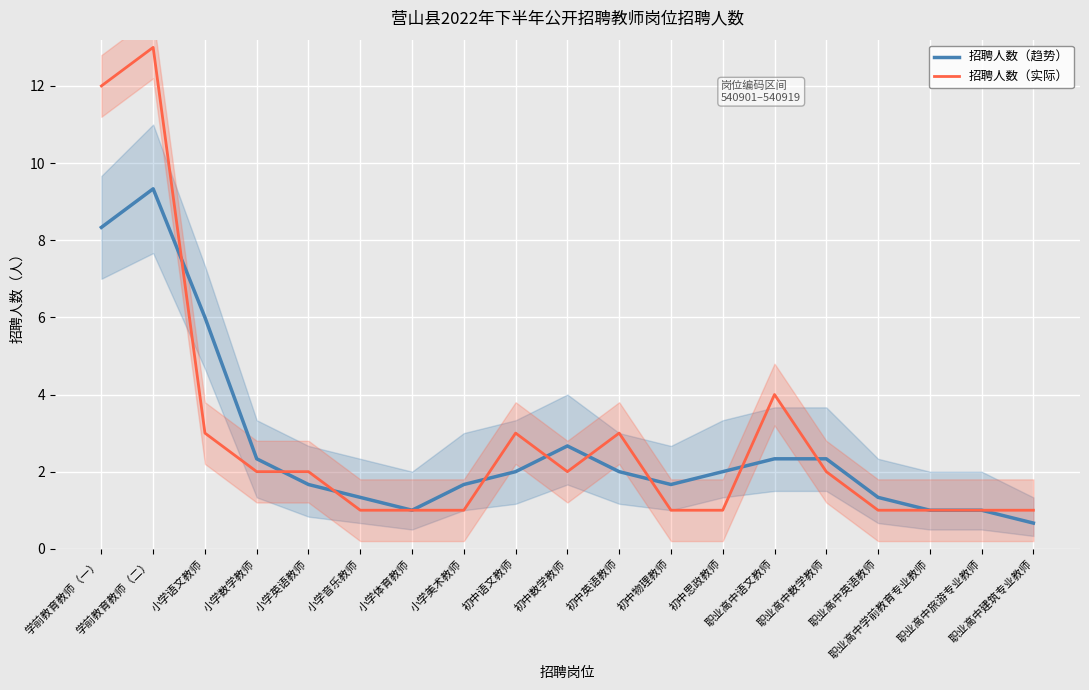

Rank the series by their maximum value, from lowest to highest.

招聘人数（趋势）, 招聘人数（实际）